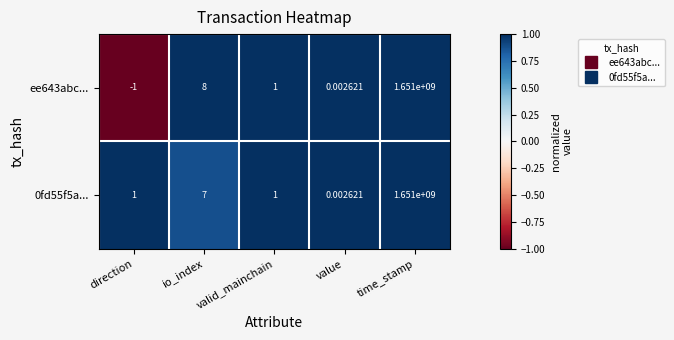

At which category does the chart reach its peak across all series?

time_stamp